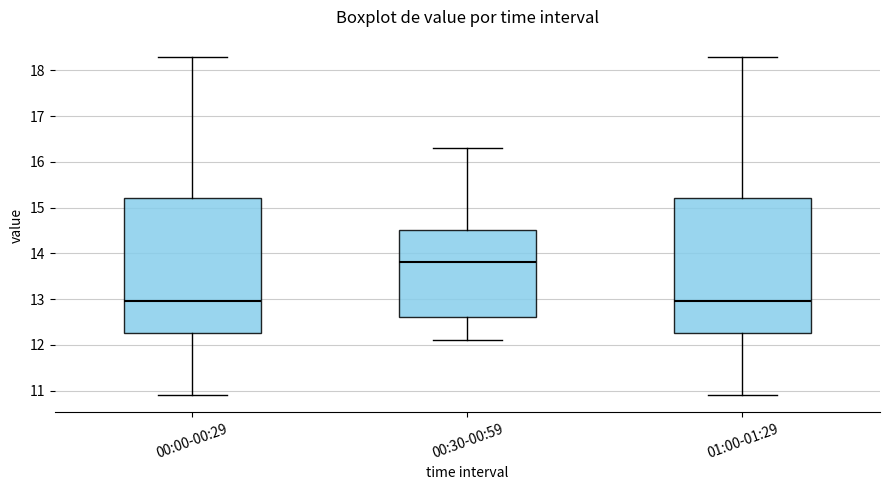

Reading left to right, read every box against the y-axis: the position of its median line, the range the box covers, and the ends of its whiskers. The values are not printed on the chart, so give them approximately, as read against the axis.

00:00-00:29: median 13.0, box 12.3 to 15.2, whiskers 10.9 to 18.3
00:30-00:59: median 13.8, box 12.6 to 14.5, whiskers 12.1 to 16.3
01:00-01:29: median 13.0, box 12.3 to 15.2, whiskers 10.9 to 18.3